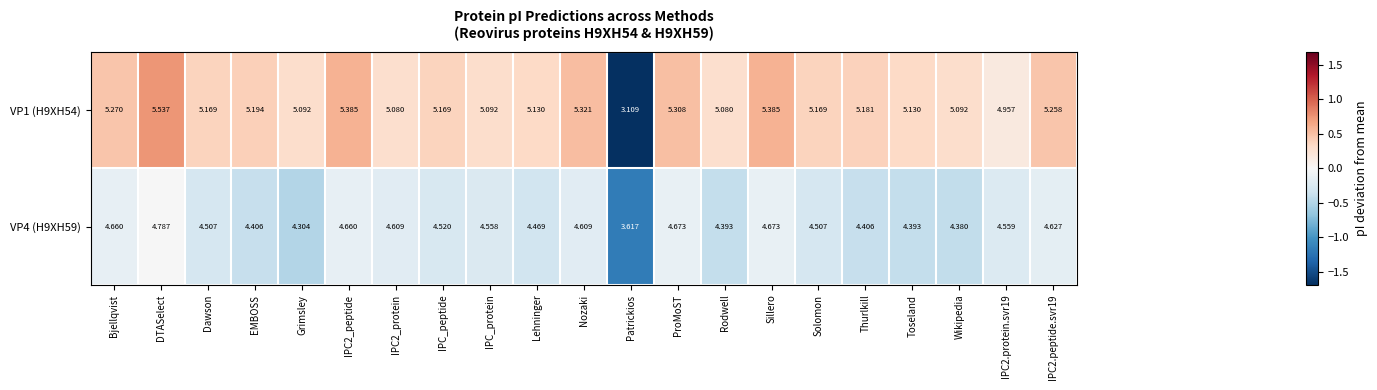

At which category does the chart reach its minimum across all series?

Patrickios